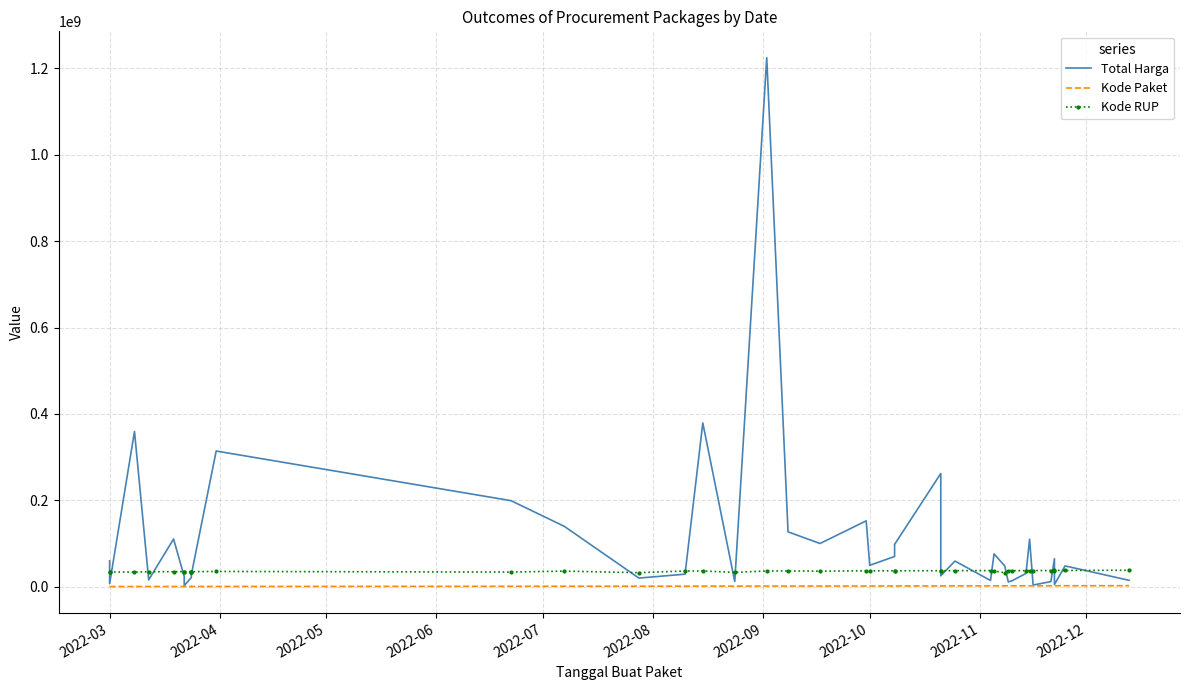

The value of Total Harga at 18 is 220245738. True or false?

False